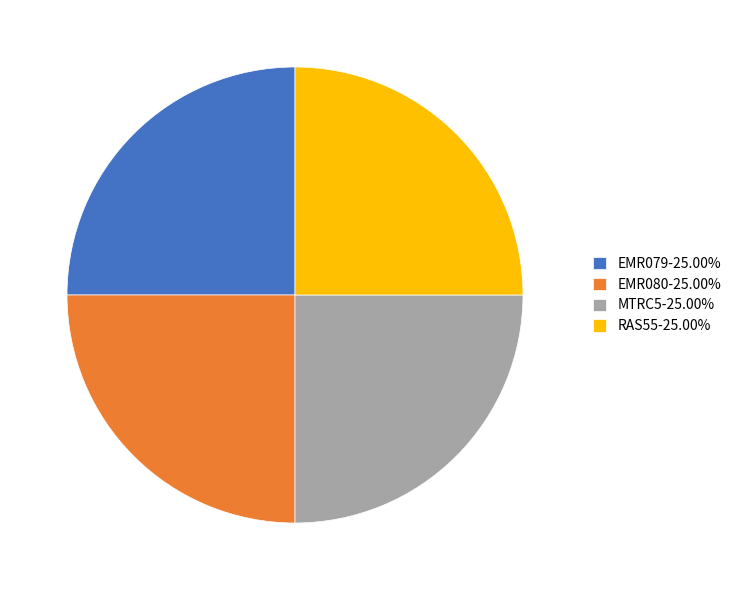

Is EMR080-25.00% the majority of the pie?

No